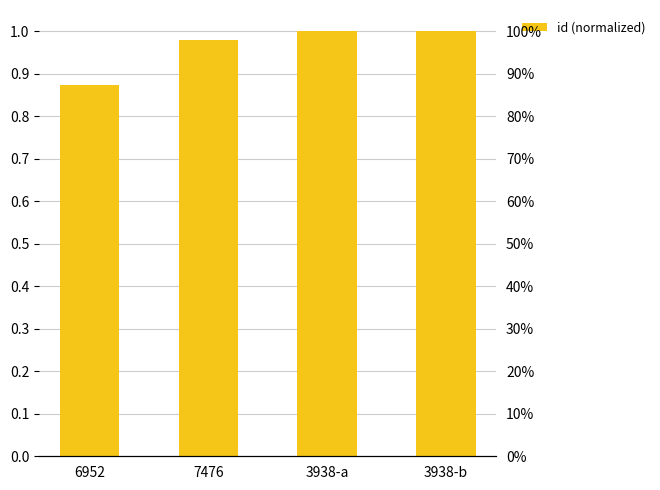

Which label corresponds to the largest value in the chart?

3938-b